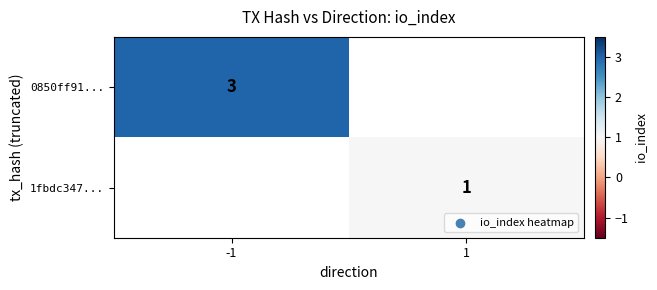

The value of 0850ff91... at -1 is 1. True or false?

False